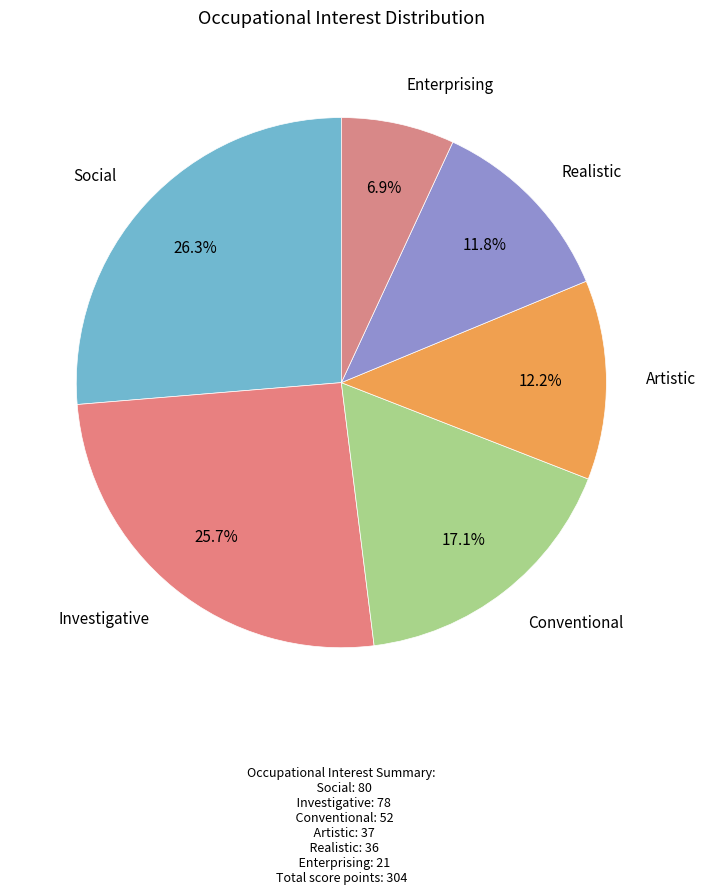

What portion of the pie excludes Social?

73.7%